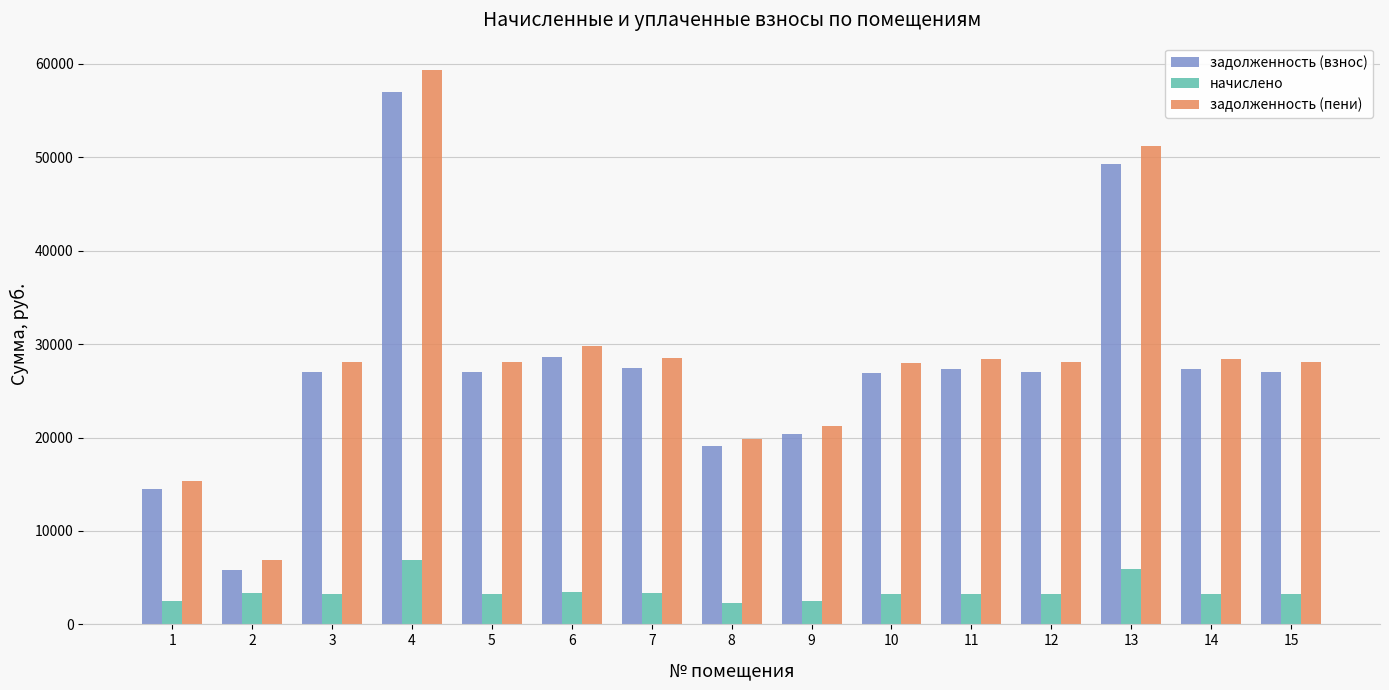

How many values in the задолженность (пени) series are below 28125?

5